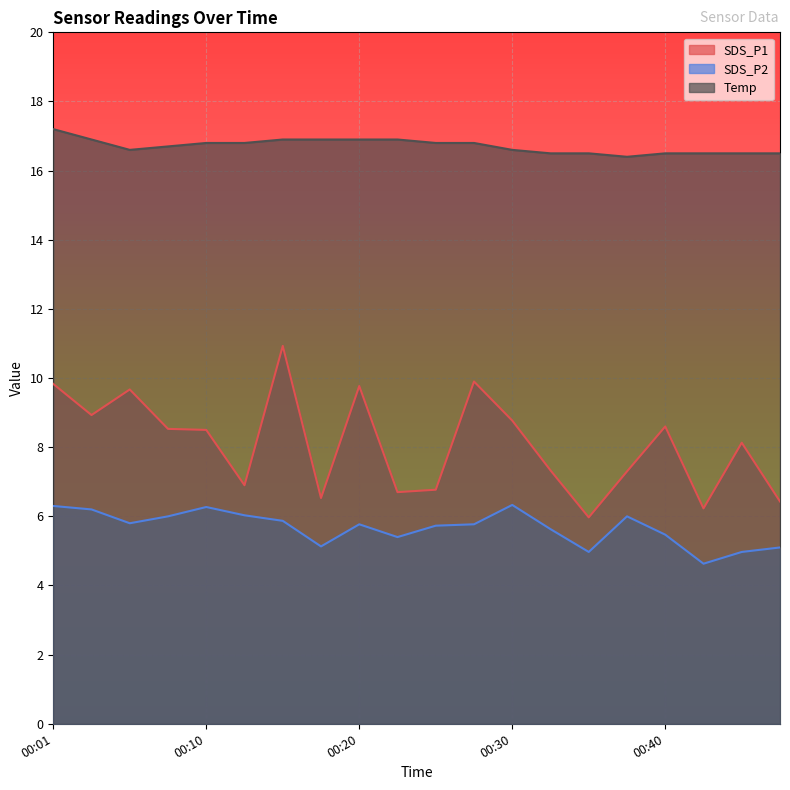

Rank the series at 00:18 from highest to lowest value.

Temp, SDS_P1, SDS_P2